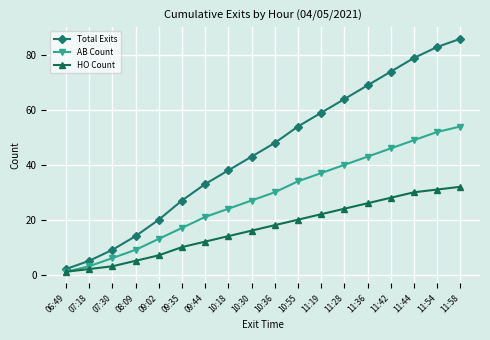

Reading left to right, transcribe all the data shown in this chart.

Total Exits: 06:49=2	07:18=5	07:30=9	08:09=14	09:02=20	09:35=27	09:44=33	10:18=38	10:30=43	10:36=48	10:55=54	11:19=59	11:28=64	11:36=69	11:42=74	11:44=79	11:54=83	11:58=86
AB Count: 06:49=1	07:18=3	07:30=6	08:09=9	09:02=13	09:35=17	09:44=21	10:18=24	10:30=27	10:36=30	10:55=34	11:19=37	11:28=40	11:36=43	11:42=46	11:44=49	11:54=52	11:58=54
HO Count: 06:49=1	07:18=2	07:30=3	08:09=5	09:02=7	09:35=10	09:44=12	10:18=14	10:30=16	10:36=18	10:55=20	11:19=22	11:28=24	11:36=26	11:42=28	11:44=30	11:54=31	11:58=32